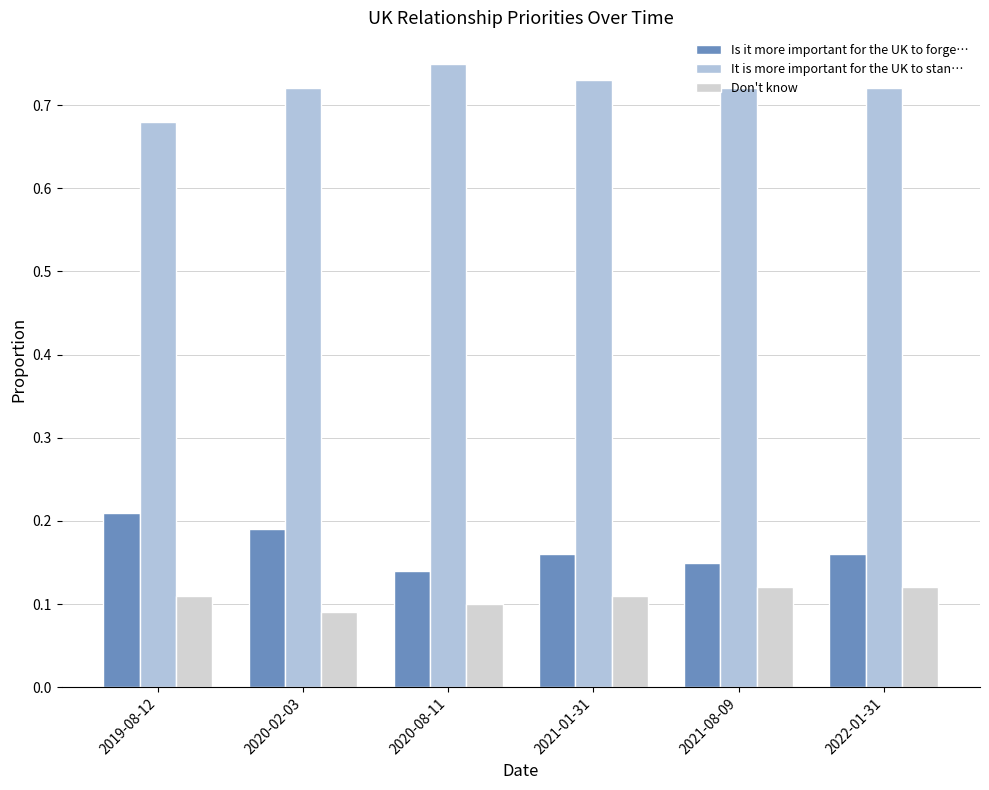

How many categories are shown in the chart?

6